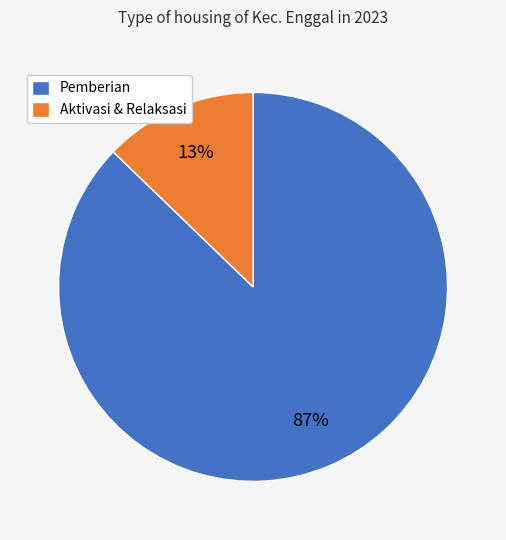

Is there any slice that represents more than half of the pie?

Yes